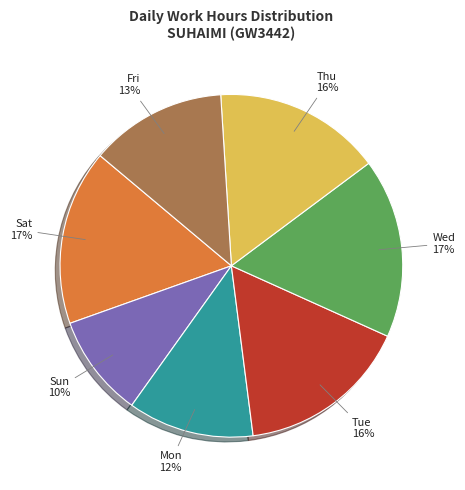

Approximately how many times larger is the value at Sun compared to Tue?

0.6